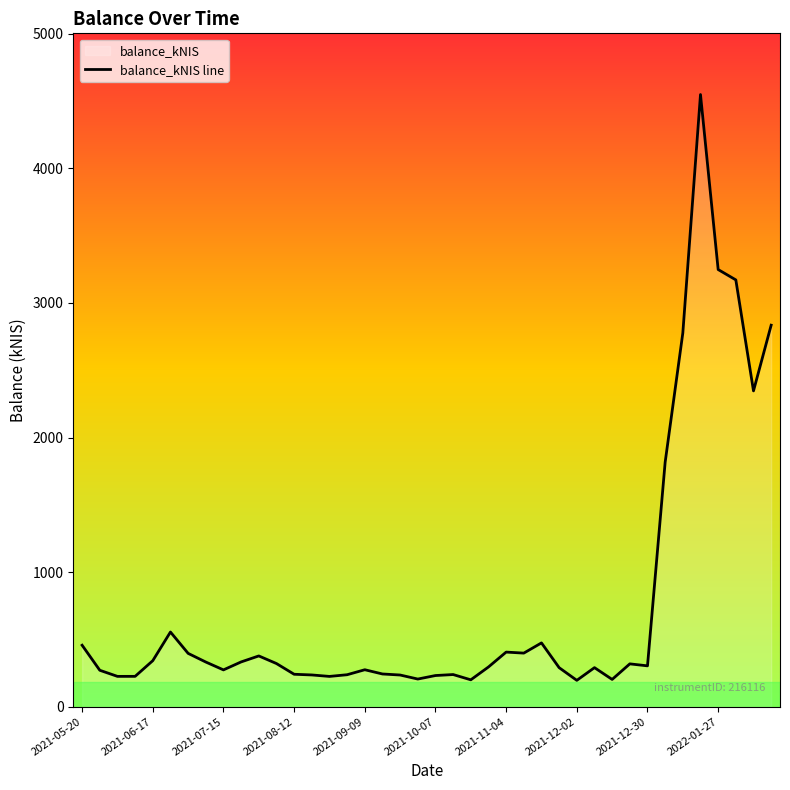

Is it true that the value at 2021-10-07 is 231.5?

True